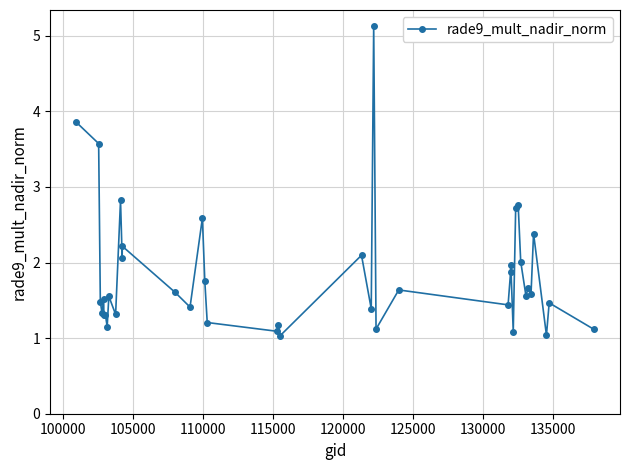

What is the greatest value displayed?

5.1